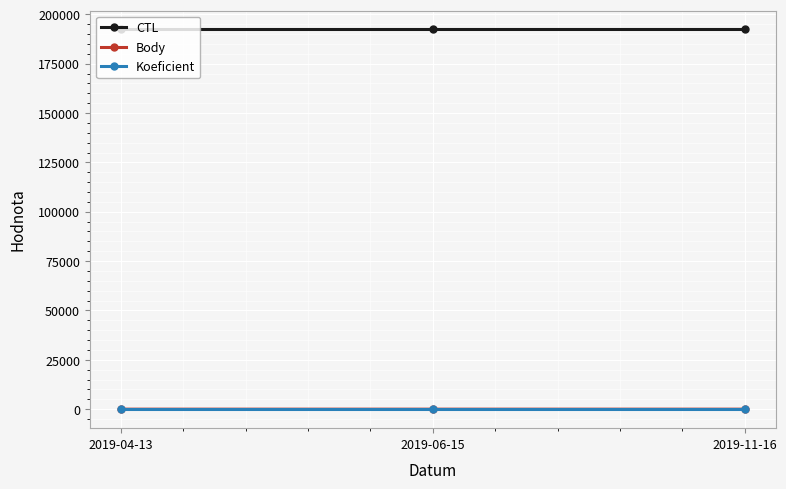

The Body series shows 6 at 2019-06-15. True or false?

True